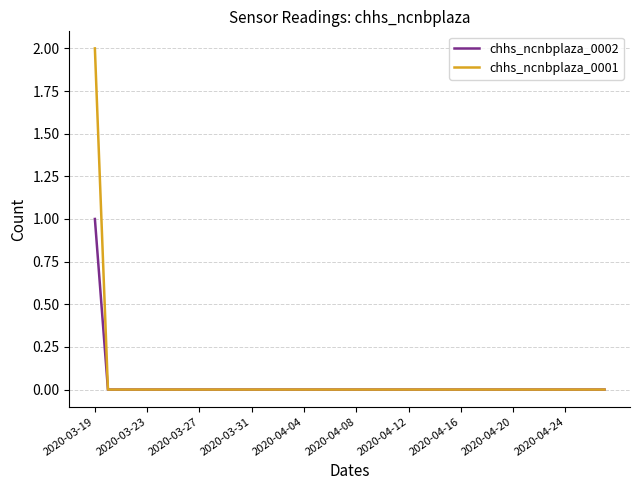

Which series has the largest total across all categories?

chhs_ncnbplaza_0001